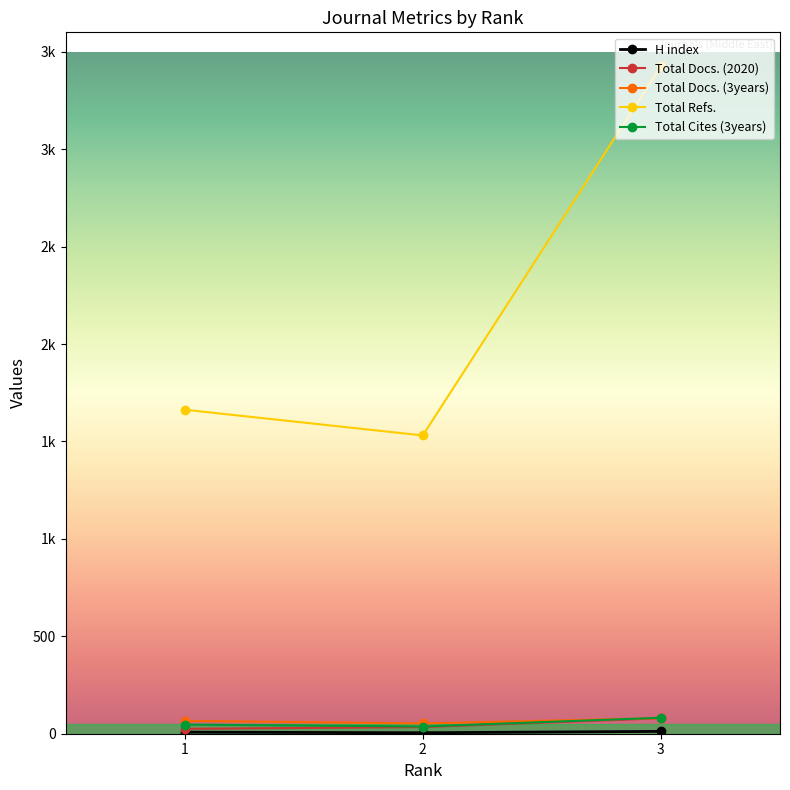

At which label does Total Refs. reach its minimum?

2